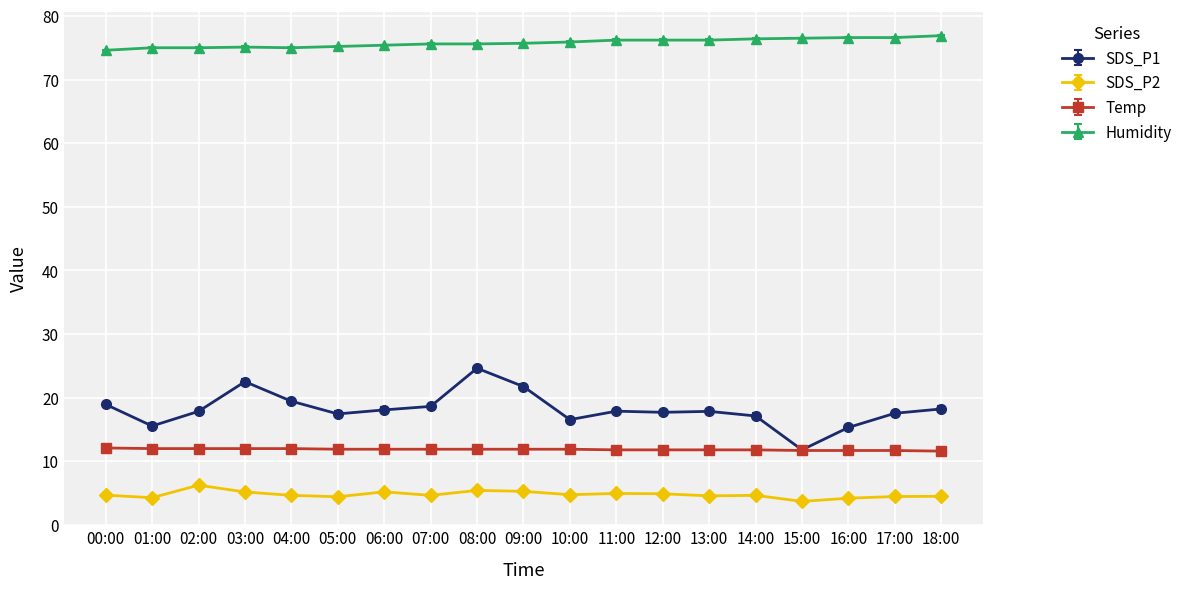

The SDS_P1 series shows 3.9 at 13:00. True or false?

False